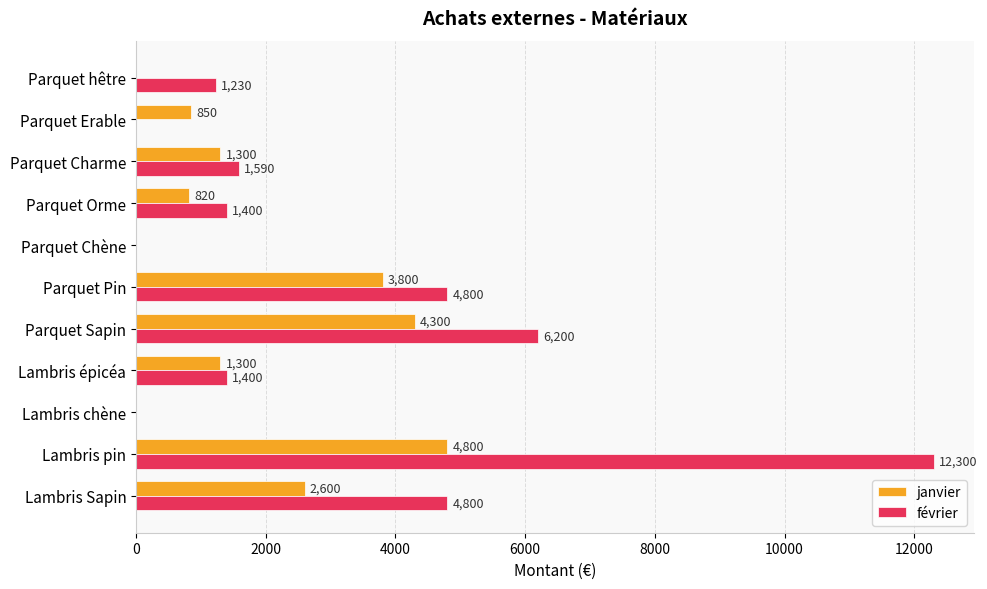

True or false: janvier has a value of 2600 at Lambris Sapin.

True